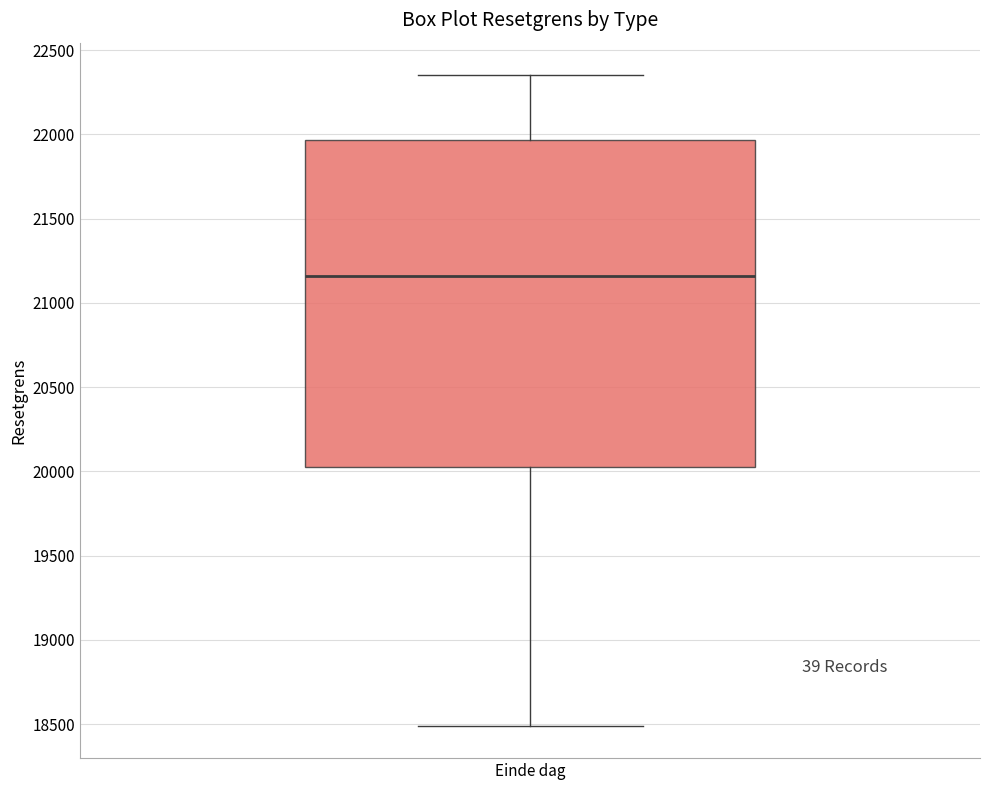

Where does the median line of the box for Einde dag sit on the y-axis? The values are not printed on the chart, so give them approximately, as read against the axis.

21150